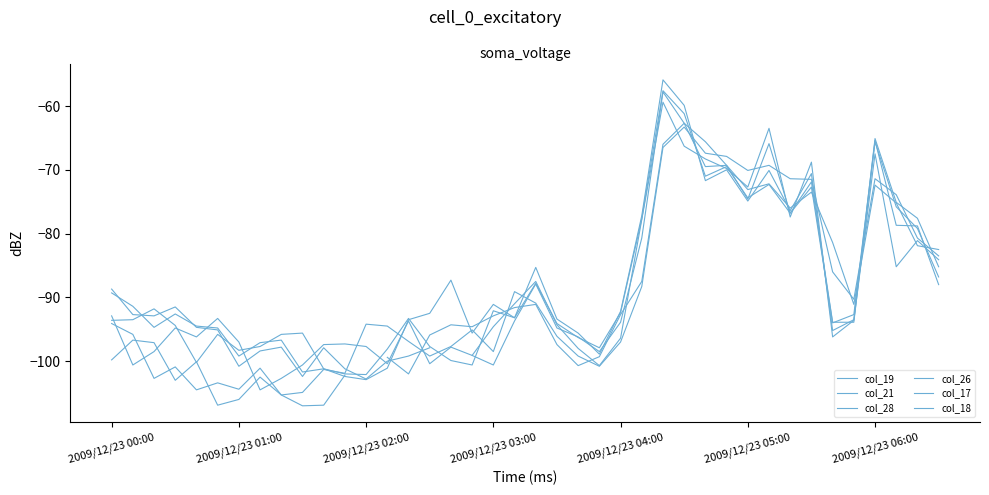

What is the lowest value of the col_28 series?

-107.0